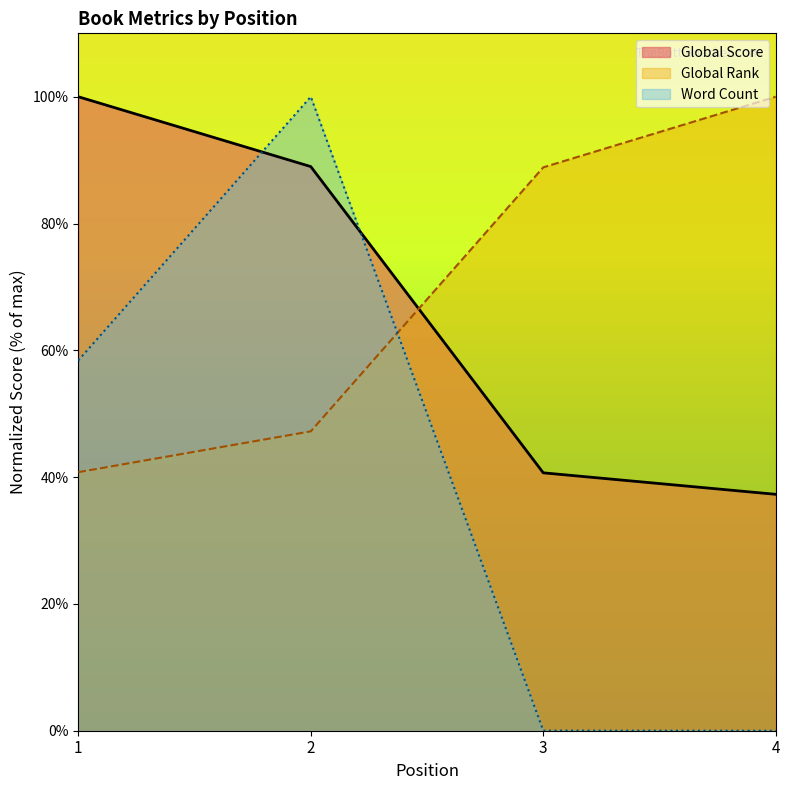

What are all the series names shown in the legend?

Global Score, Global Rank, Word Count